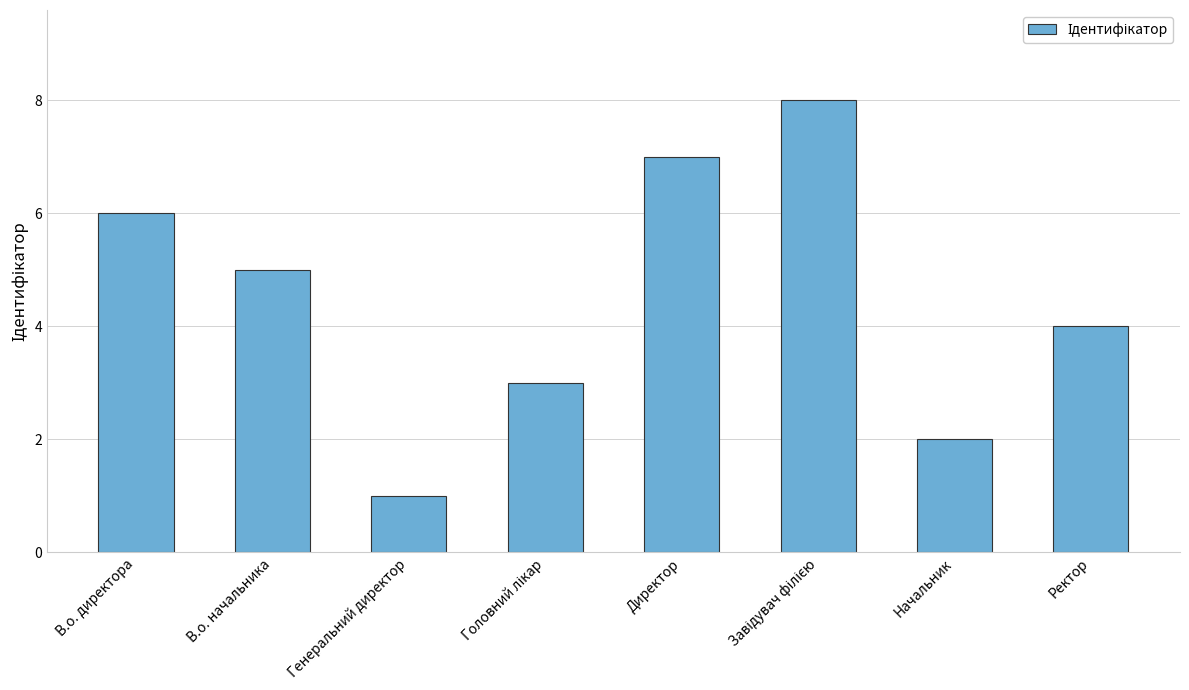

The value at В.о. директора is 6. True or false?

True